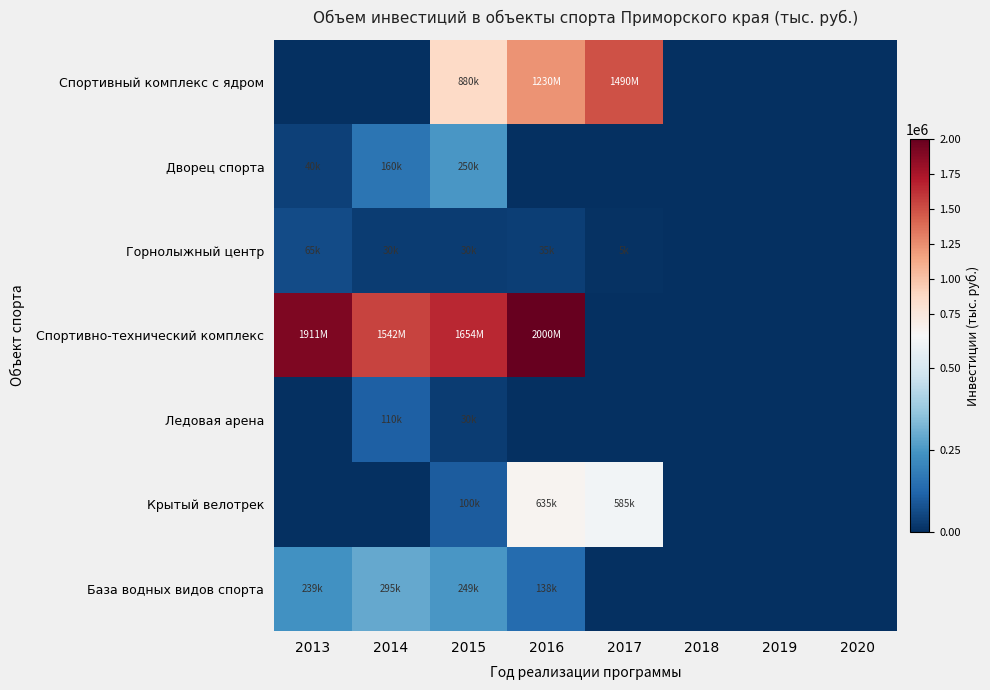

Between 2013 and 2019, which is larger?

2013